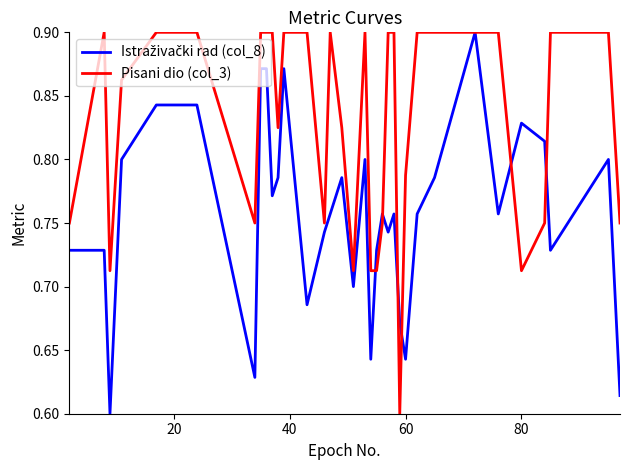

Which series has the largest total across all categories?

Pisani dio (col_3)